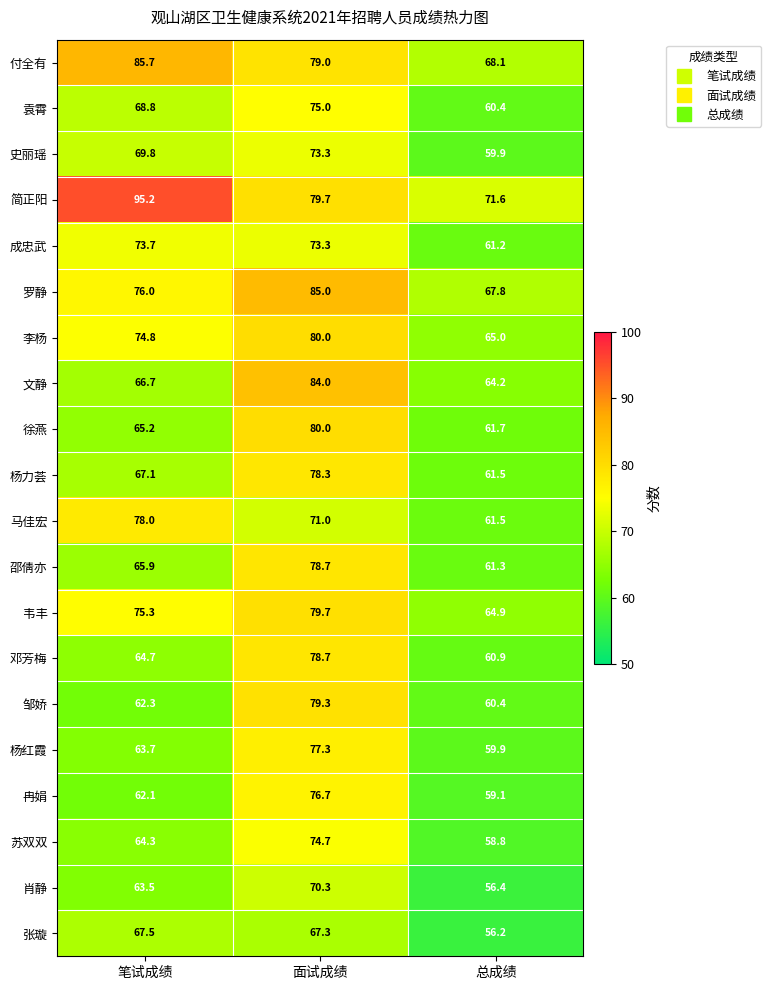

At which label does 徐燕 reach its minimum?

总成绩